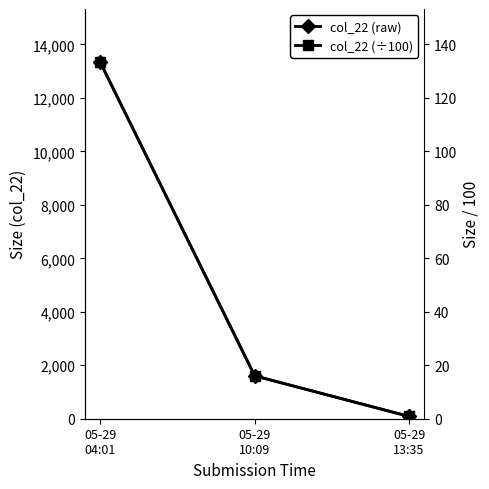

The col_22 (scaled) series shows 9.3 at 05-29
10:09. True or false?

False